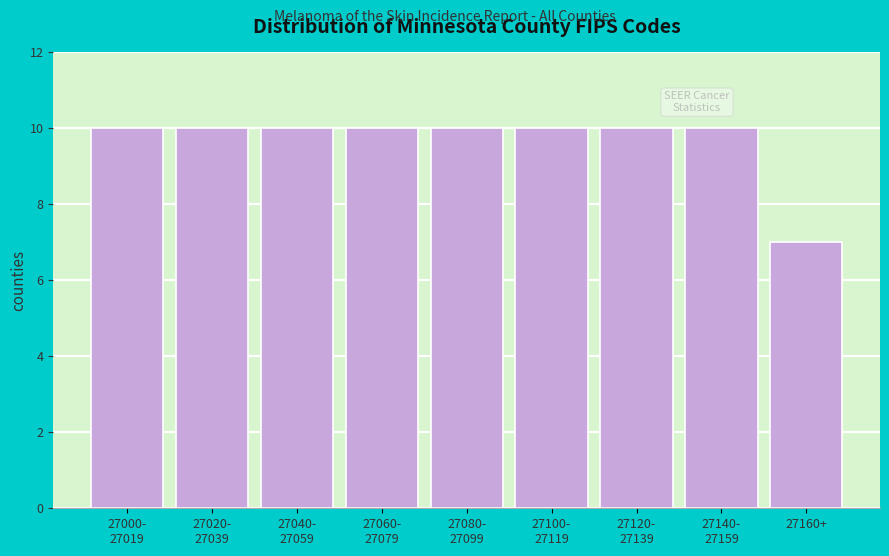

Reading left to right, what are all the values shown in this chart?

10	10	10	10	10	10	10	10	7